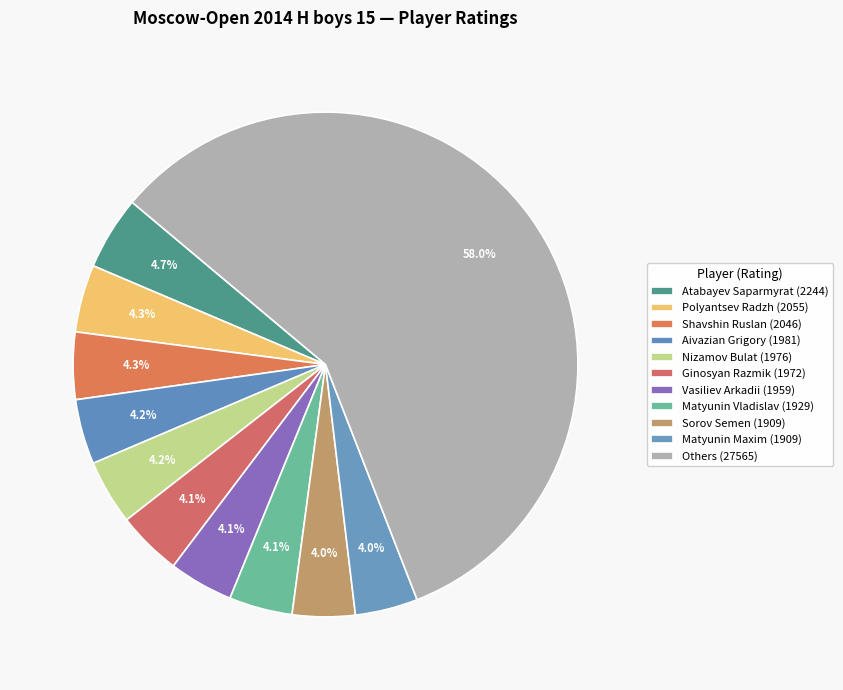

How many segments does this pie chart have?

11